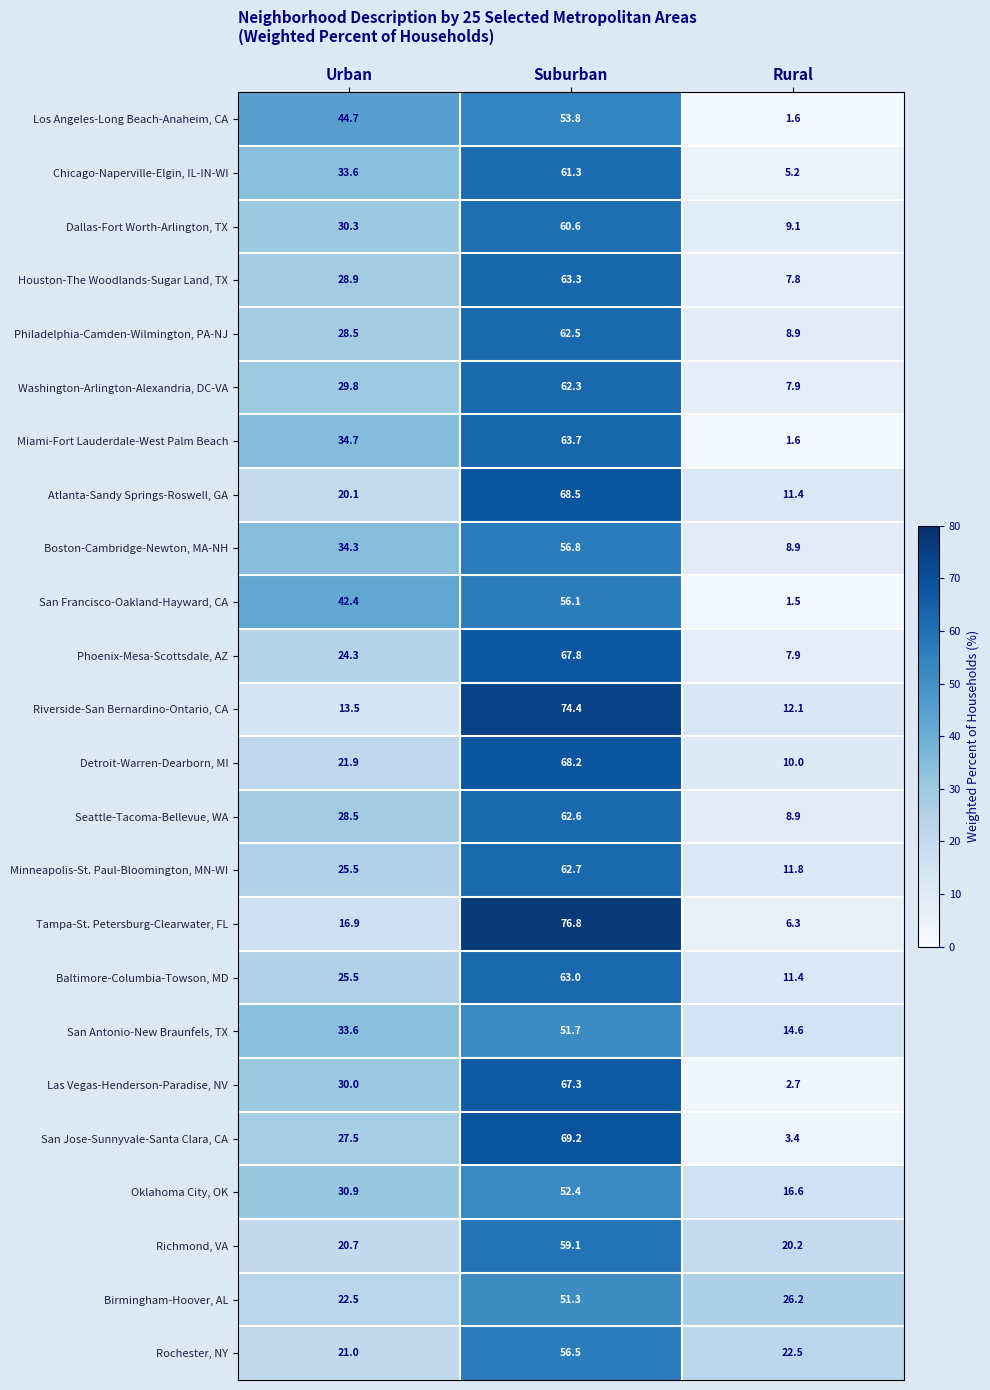

Is the value of San Francisco-Oakland-Hayward, CA at Suburban greater than the value of Oklahoma City, OK at Suburban?

Yes